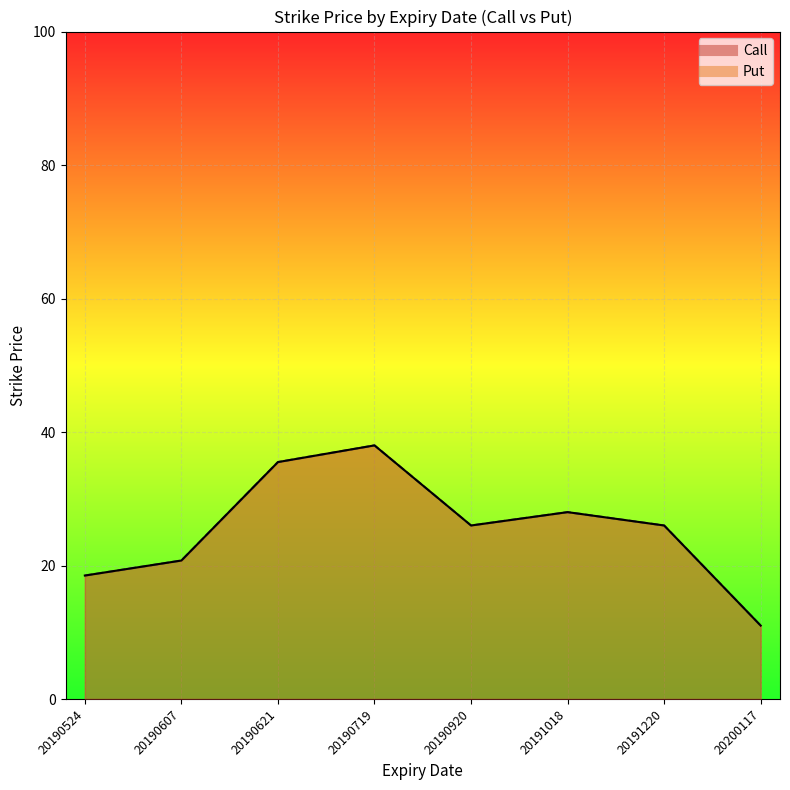

What value does the Put series have at 20190524?

18.5